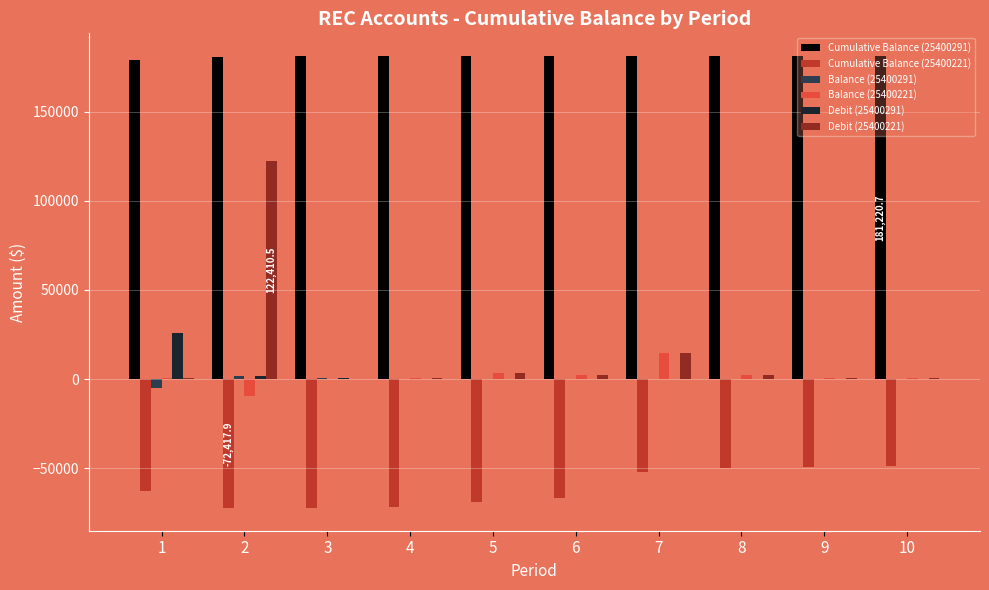

What is the greatest value displayed?

181220.7